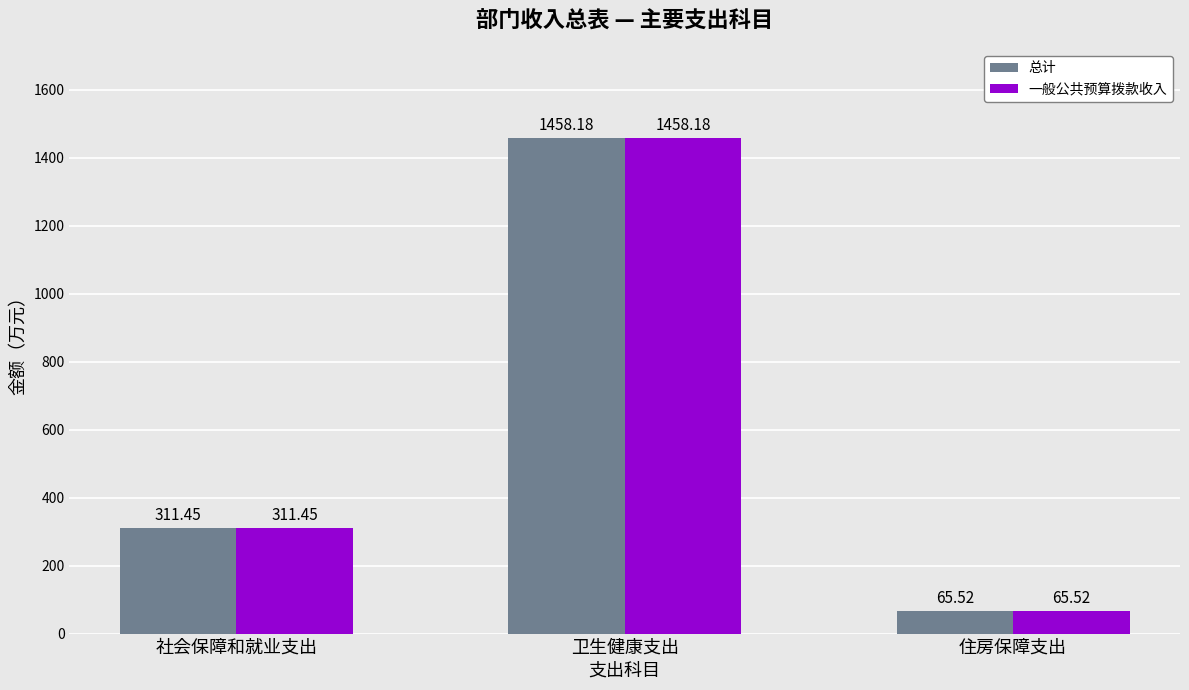

The value of 一般公共预算拨款收入 at 住房保障支出 is 65.5. True or false?

True